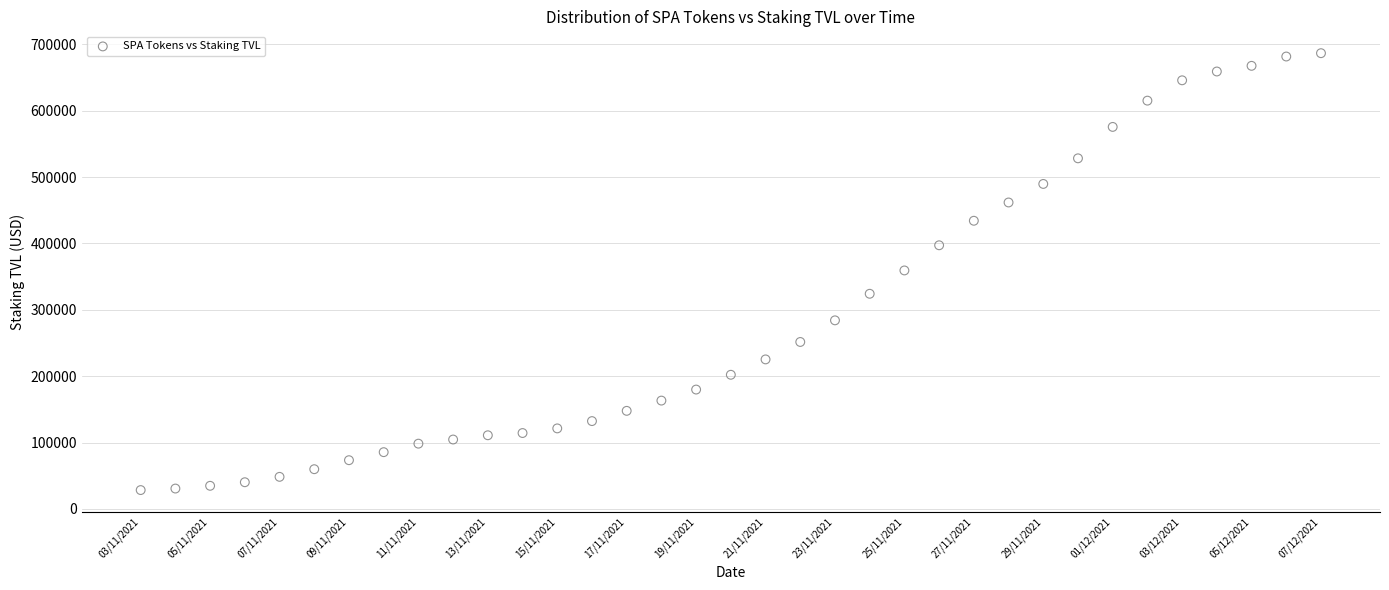

What is the range of Y values (max minus min)?

658341.0